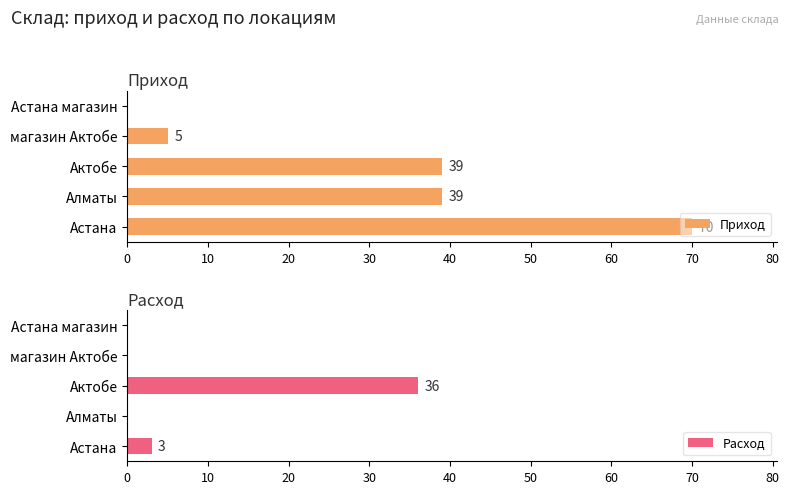

Is it true that Приход equals 20 at Алматы?

False